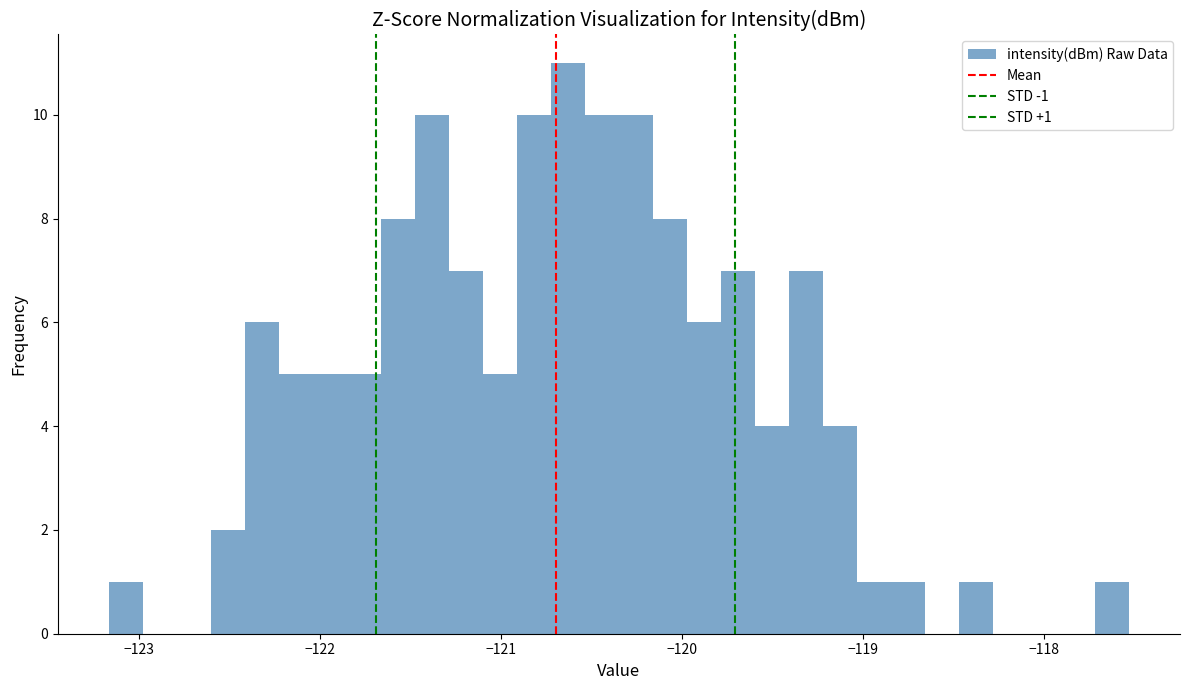

Around what value on the x-axis is the tallest bar? Give the approximate position of its centre, as read against the axis.

-120.6